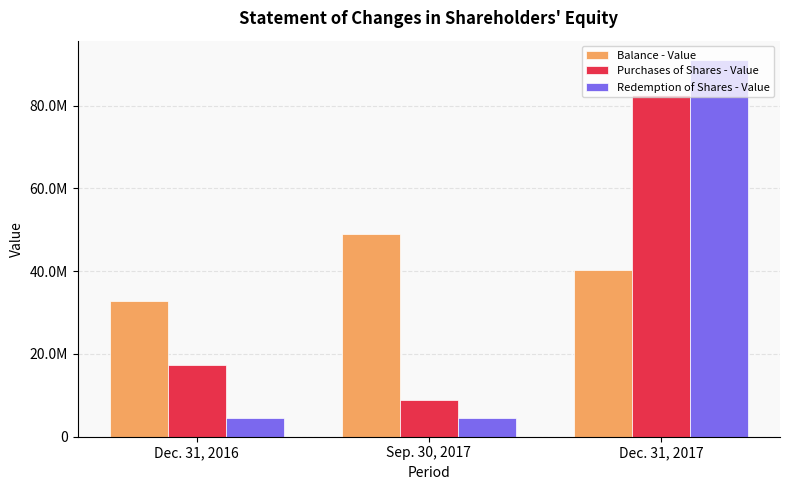

Rank the series by their maximum value, from highest to lowest.

Redemption of Shares - Value, Purchases of Shares - Value, Balance - Value